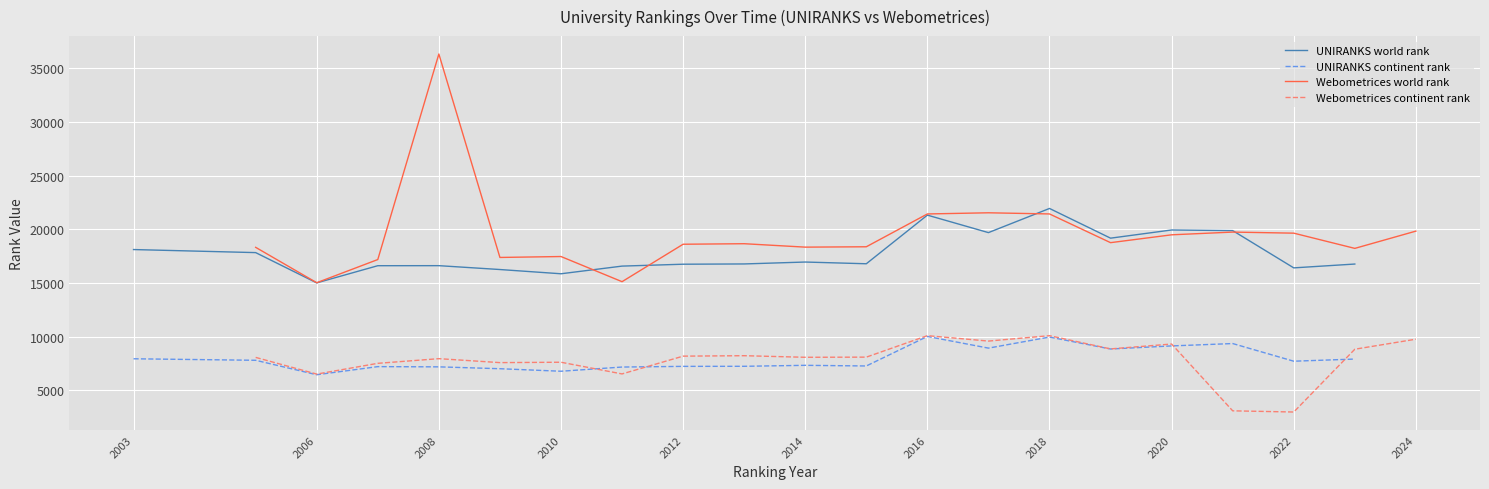

True or false: UNIRANKS world rank and UNIRANKS continent rank intersect in this chart.

False